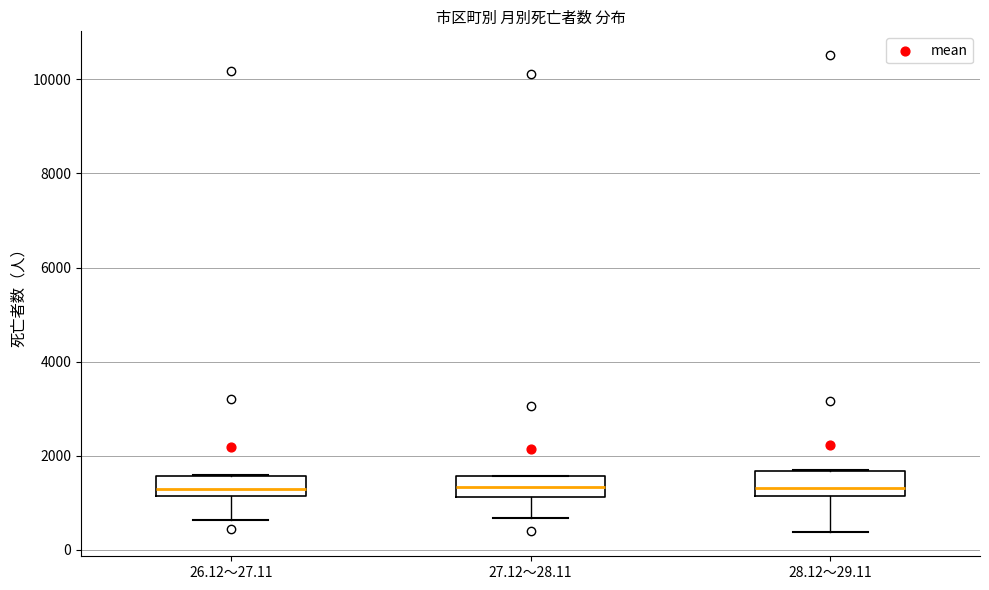

Reading left to right, read every box against the y-axis: the position of its median line, the range the box covers, and the ends of its whiskers. The values are not printed on the chart, so give them approximately, as read against the axis.

26.12～27.11: median 1200 (just above the box's lower edge), box 1200 to 1600, whiskers 600 to 1600
27.12～28.11: median 1400, box 1200 to 1600, whiskers 600 to 1600
28.12～29.11: median 1400, box 1200 to 1600, whiskers 400 to 1600